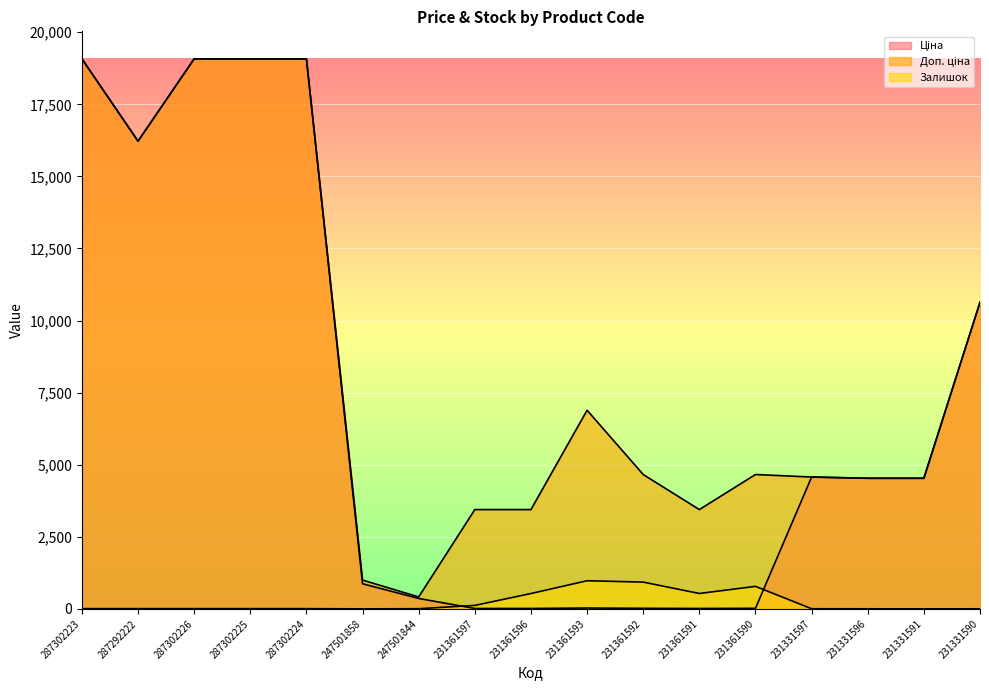

Which category has the highest value across all series?

287302223